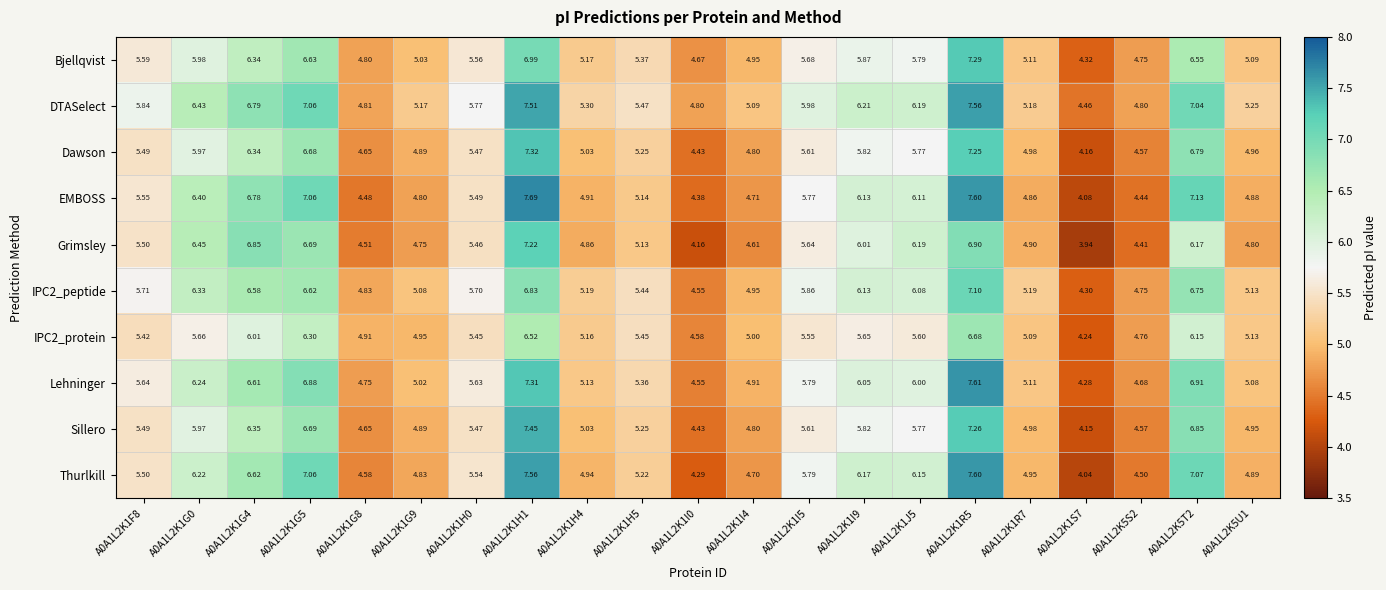

Which series changed the most between A0A1L2K1I4 and A0A1L2K1I5?

Thurlkill